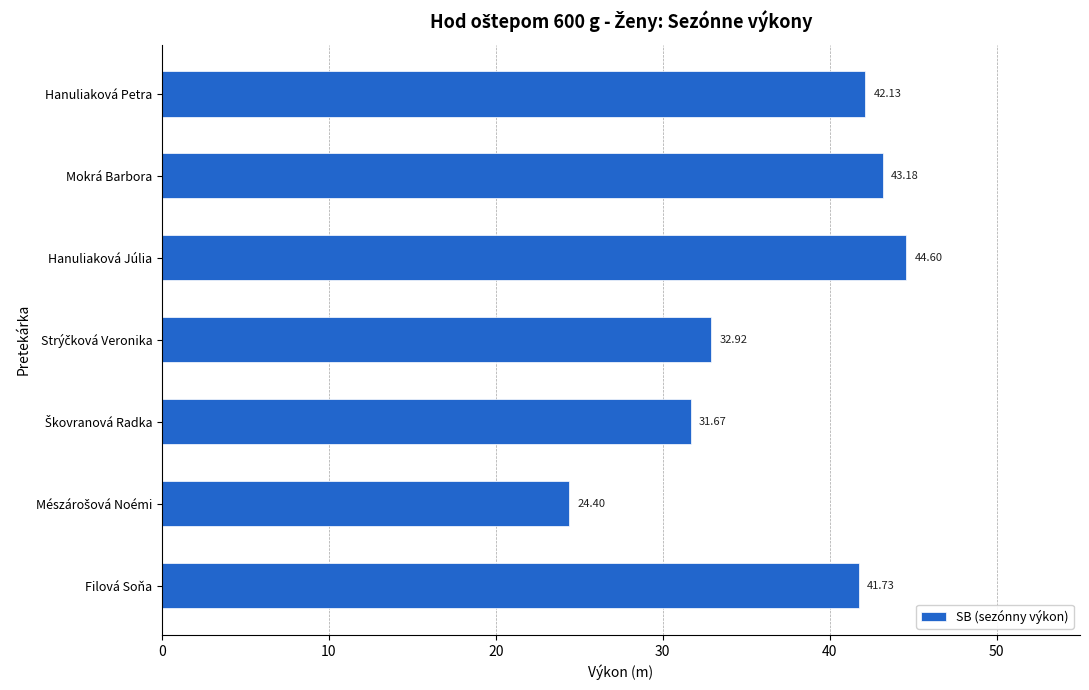

Count the number of values greater than 41.

4